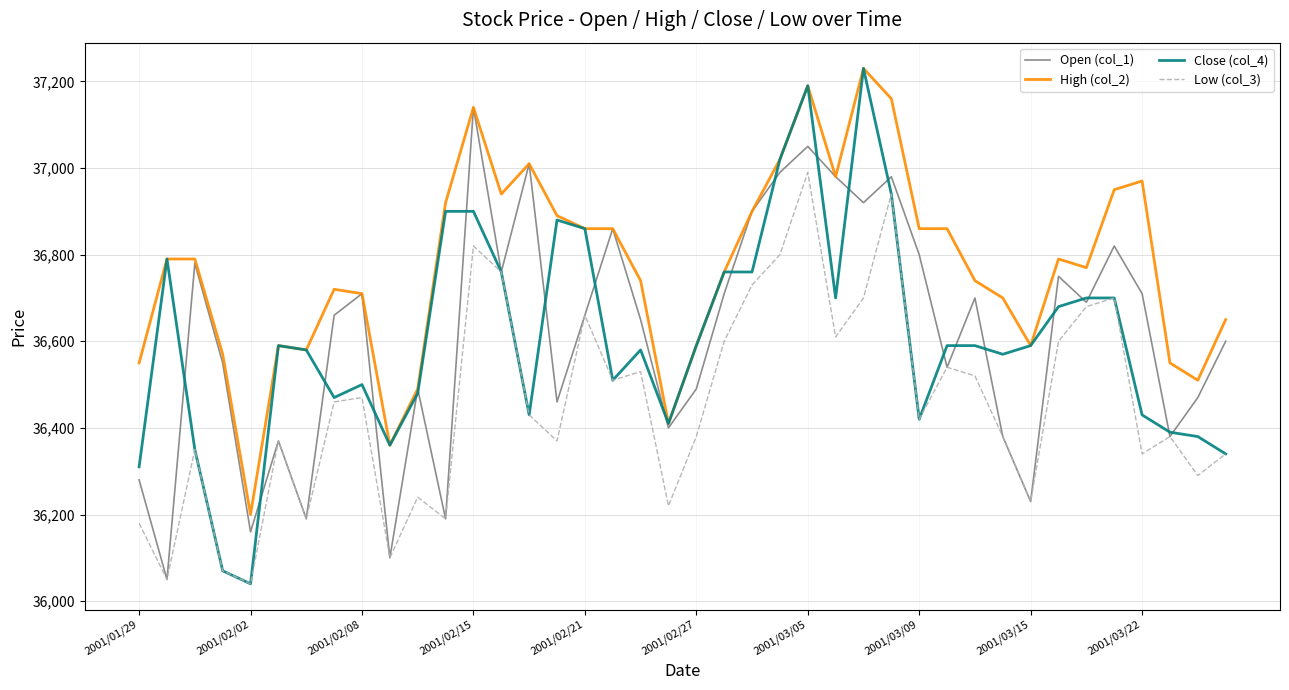

True or false: High (col_2) and Low (col_3) intersect in this chart.

False